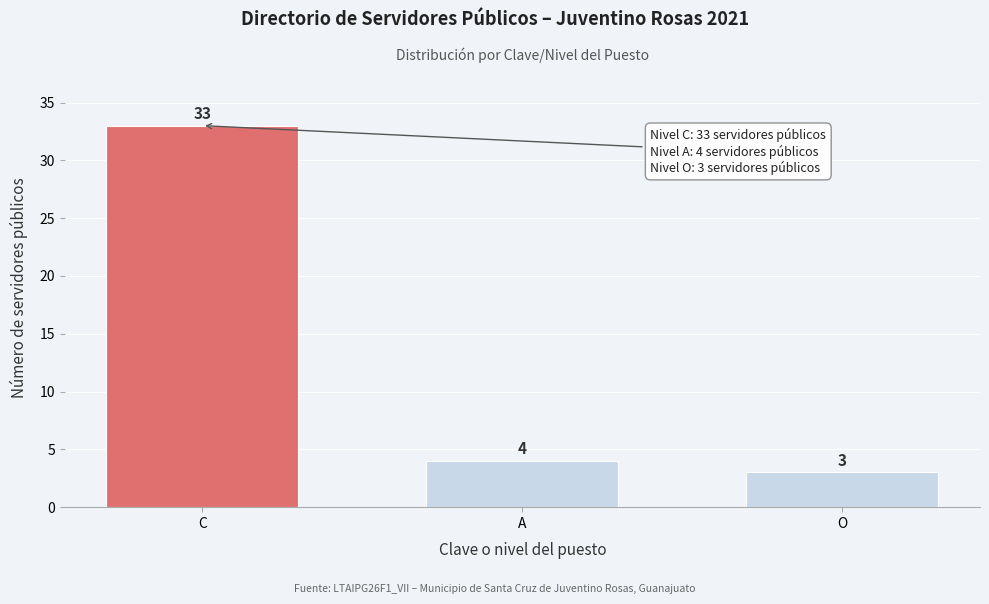

Reading left to right, what are all the values shown in this chart?

33	4	3